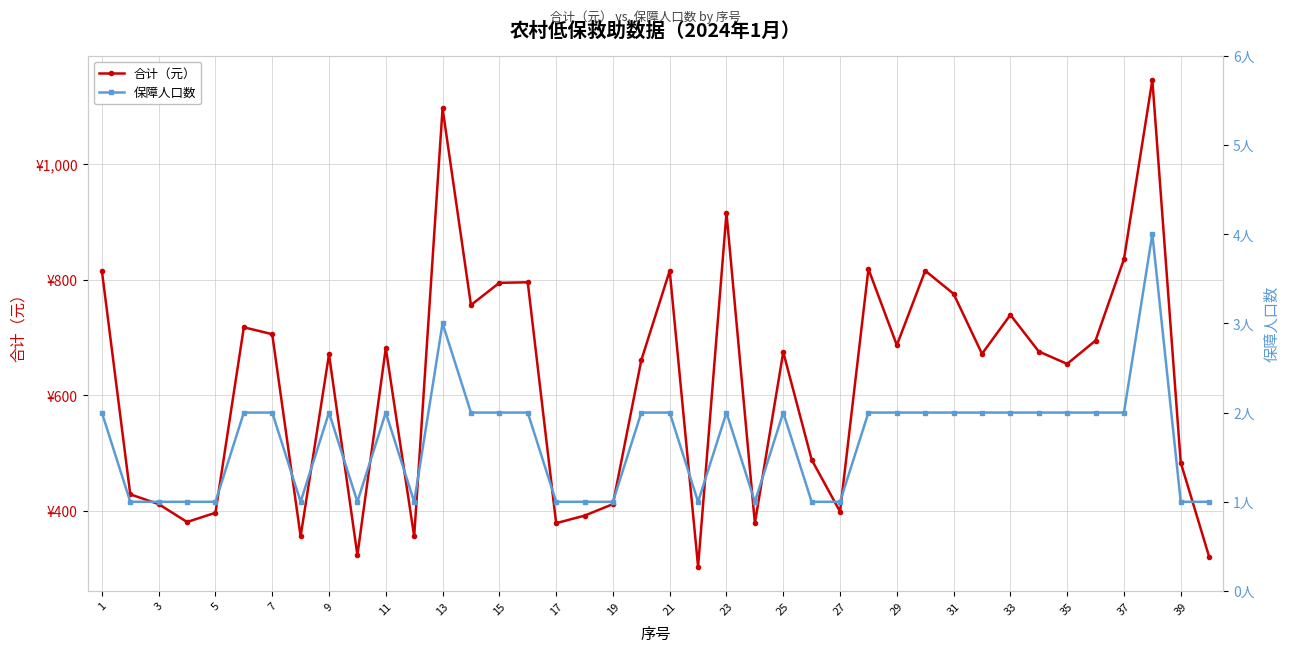

True or false: 保障人口数 and 合计（元） cross at least once.

False